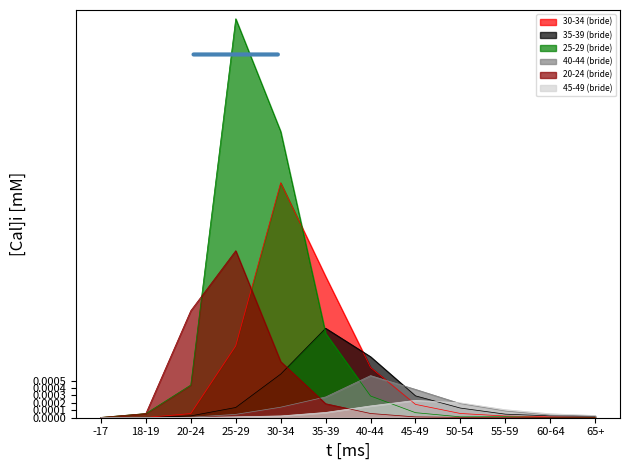

List the series in order of their peak value, highest first.

25-29 (bride), 30-34 (bride), 20-24 (bride), 35-39 (bride), 40-44 (bride), 45-49 (bride)